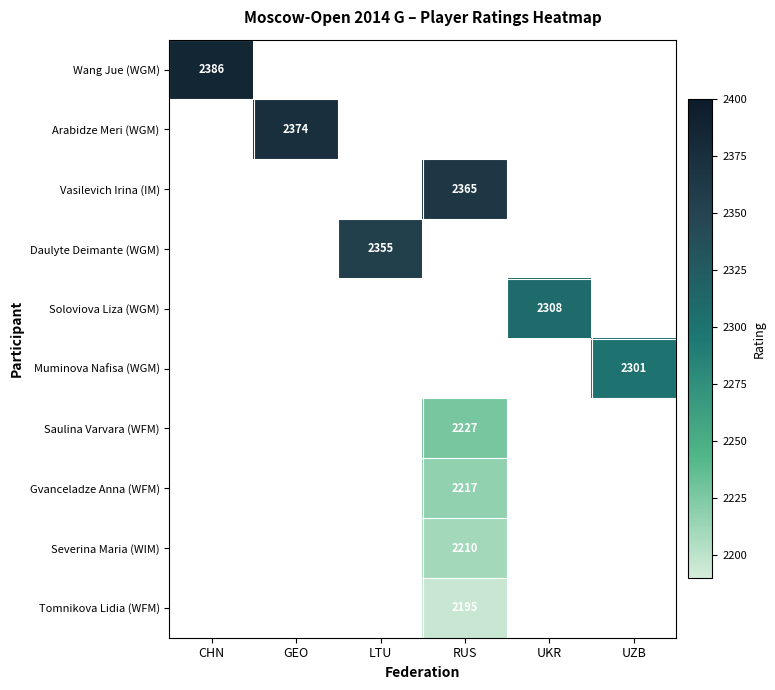

How many series are shown in this chart?

10